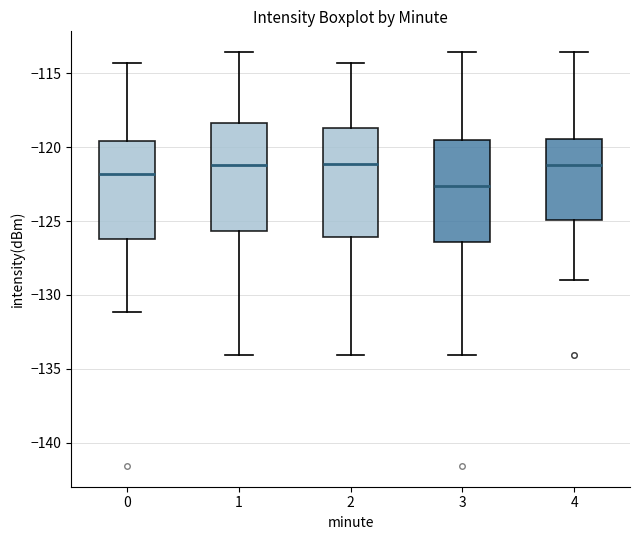

Reading left to right, transcribe this box plot: for each box, give where its median line is, the range the box spans, and where its two whiskers end, as read against the y-axis. The values are not printed on the chart, so give them approximately, as read against the axis.

0: median -122.0, box -126.0 to -119.5, whiskers -131.0 to -114.5
1: median -121.0, box -125.5 to -118.5, whiskers -134.0 to -113.5
2: median -121.0, box -126.0 to -118.5, whiskers -134.0 to -114.5
3: median -122.5, box -126.5 to -119.5, whiskers -134.0 to -113.5
4: median -121.0, box -125.0 to -119.5, whiskers -129.0 to -113.5